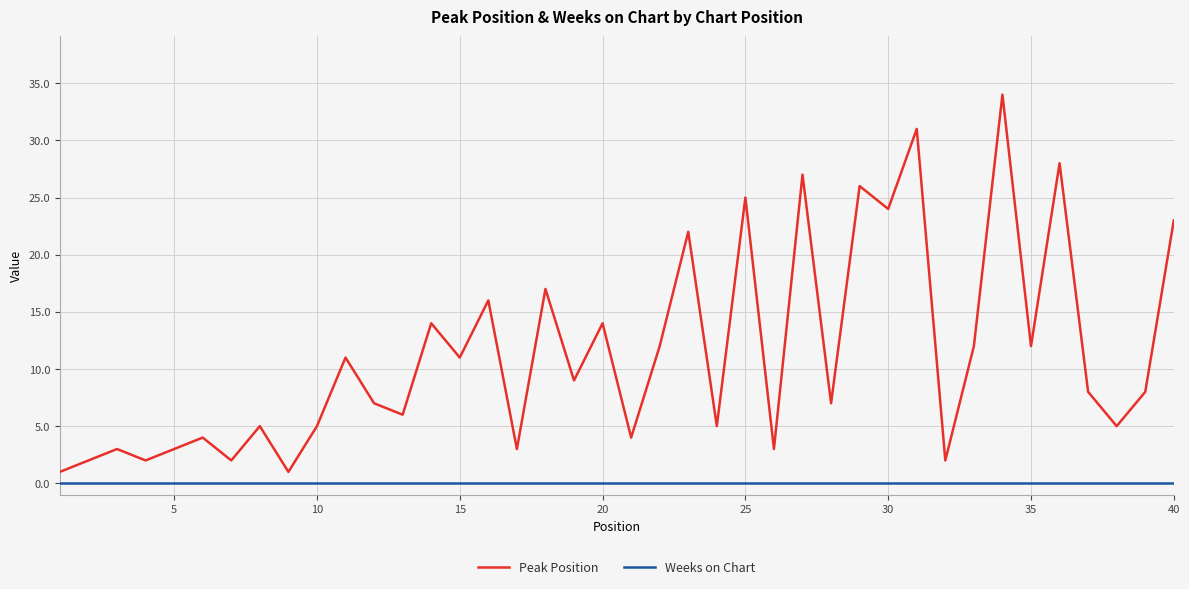

Rank the series by their maximum value, from highest to lowest.

Peak Position, Weeks on Chart